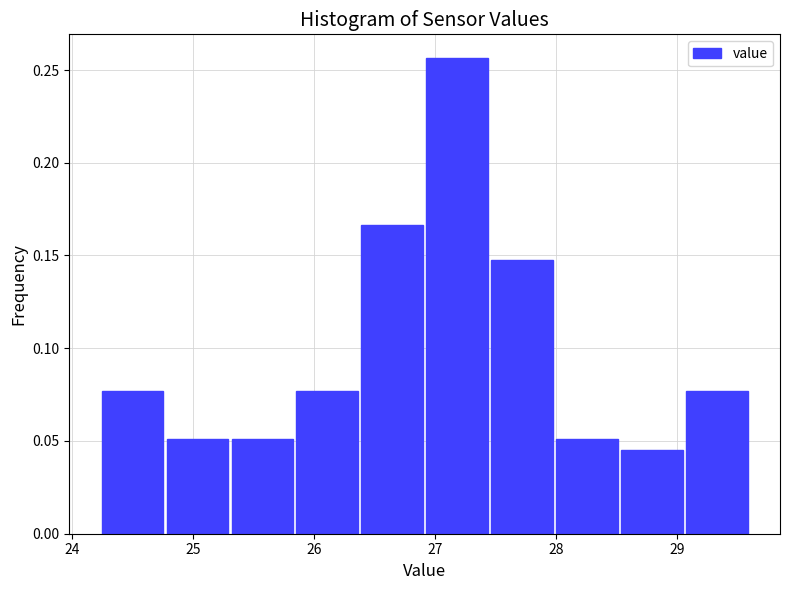

How tall is the bar that spans 27.5 to 28.0 on the x-axis? Neither the bar edges nor the heights are printed on the chart, so give them approximately, as read against the axes.

0.145